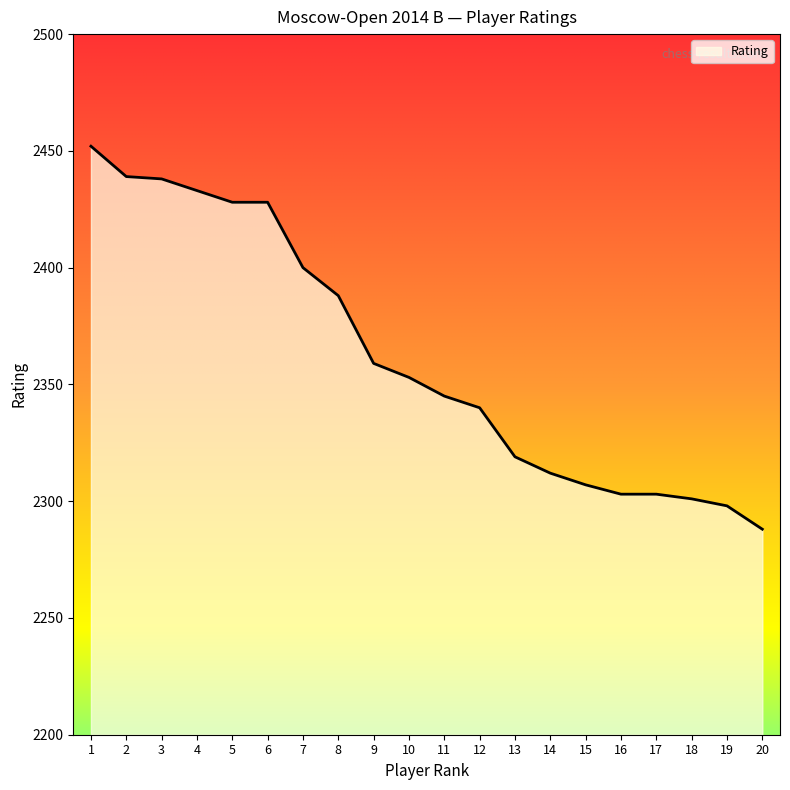

Is it true that the value at 3 is 2438?

True